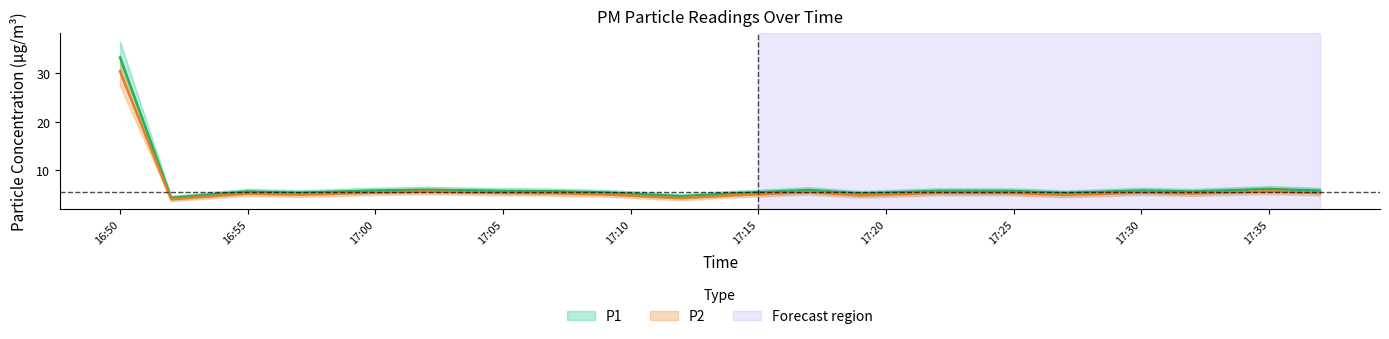

Where is P2 nearest to the value 17?

17:35